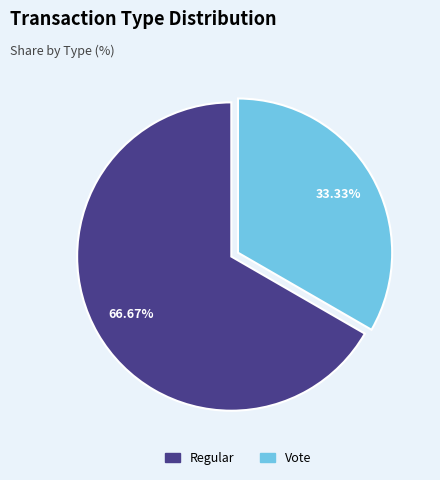

To the nearest percent, what is the difference between the largest and smallest slice percentages?

33%